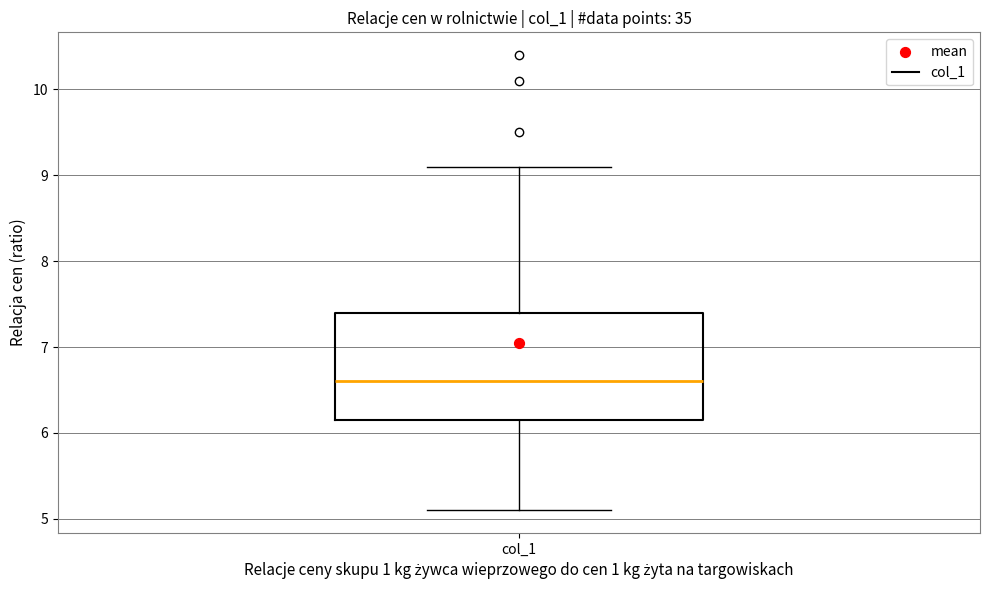

Read this box plot against the y-axis: the position of the median line, the range covered by the box, and the ends of both whiskers. The values are not printed on the chart, so give them approximately, as read against the axis.

median 6.6, box 6.2 to 7.4, whiskers 5.1 to 9.1